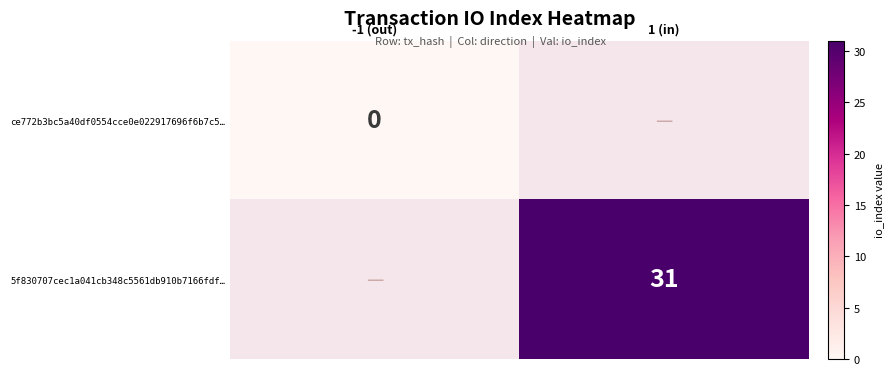

How many series are shown in this chart?

2